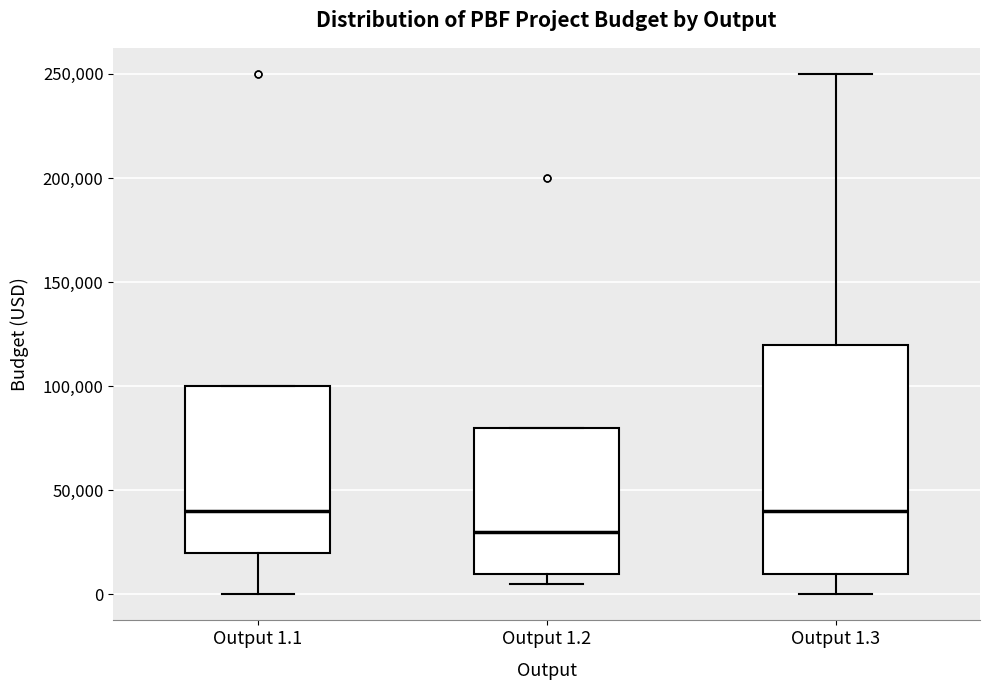

Where is the upper edge of the box for Output 1.2 on the y-axis? The values are not printed on the chart, so give them approximately, as read against the axis.

80000